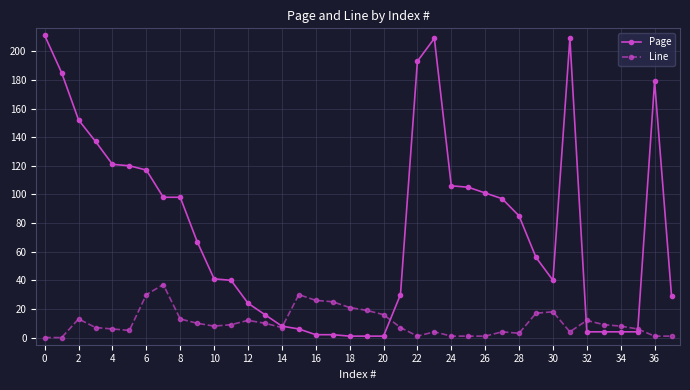

In Line, how many points are higher than both neighbors (excluding endpoints)?

8